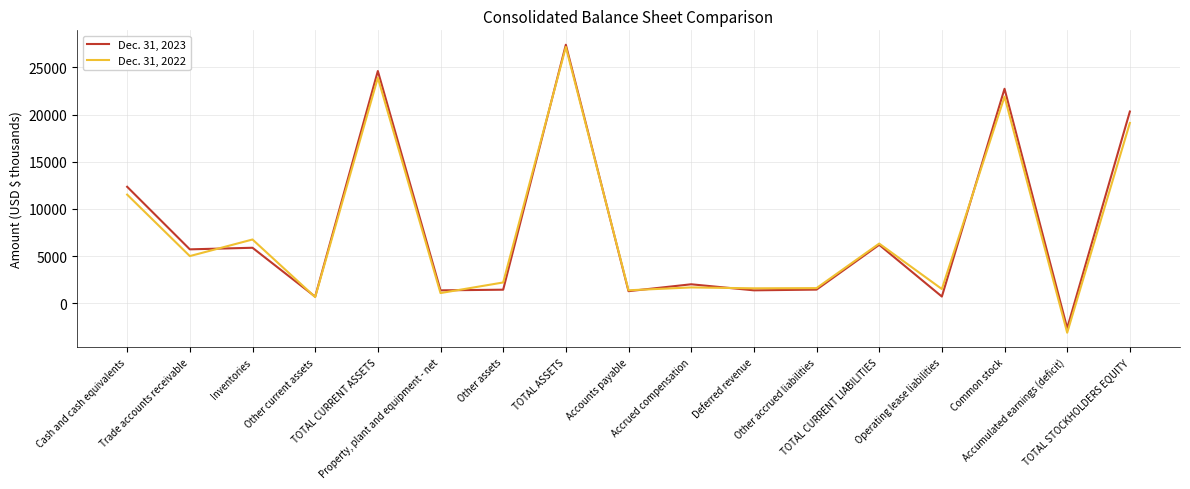

Which category has the lowest value in the Dec. 31, 2023 series?

Accumulated earnings (deficit)